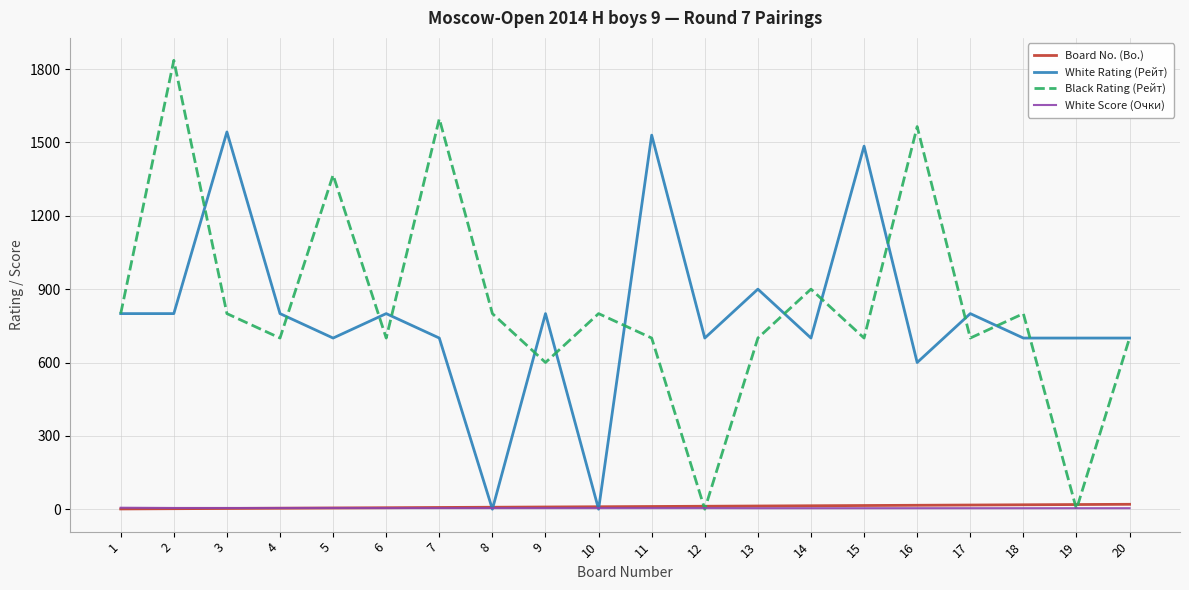

Between 5 and 9, which series saw the biggest shift?

Black Rating (Рейт)